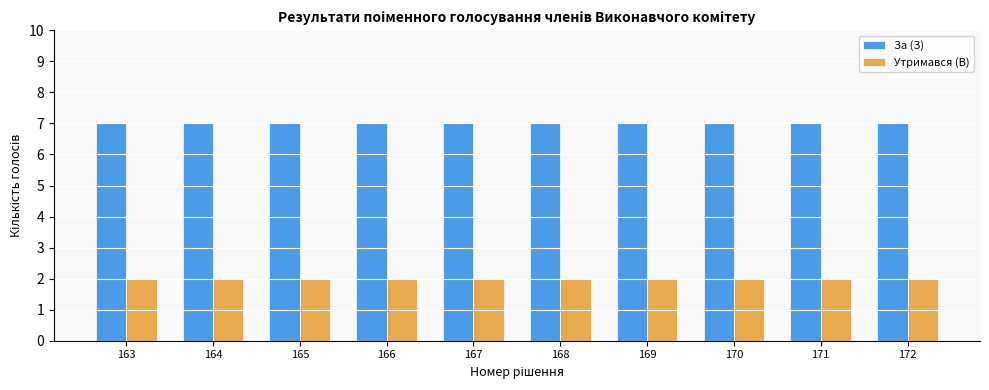

Rank the series by their maximum value, from highest to lowest.

За (З), Утримався (В)